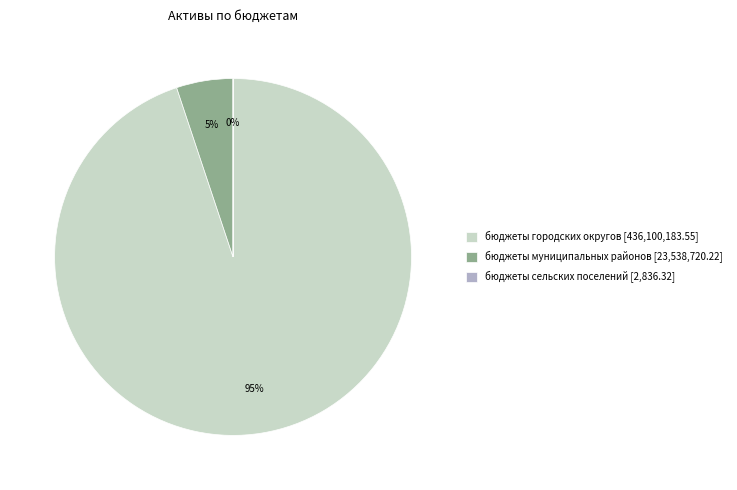

Is the sum of бюджеты муниципальных районов [23,538,720.22] and бюджеты городских округов [436,100,183.55] greater than half?

Yes